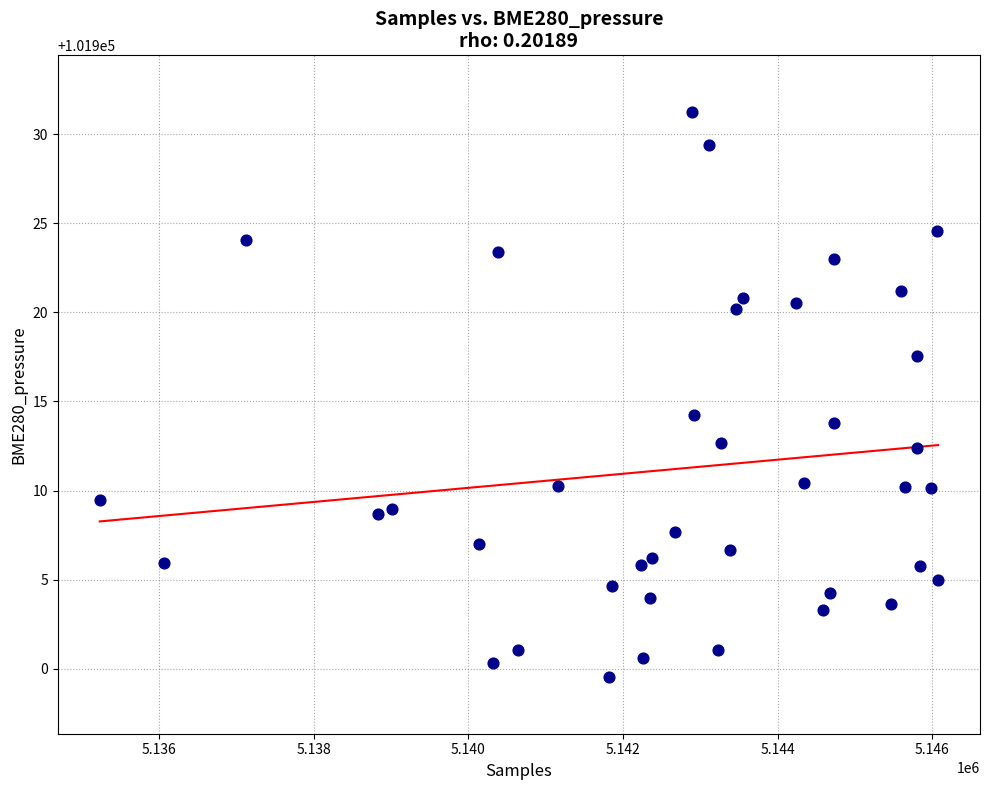

What Y value in the scatter plot is closest to 101915?

101914.2